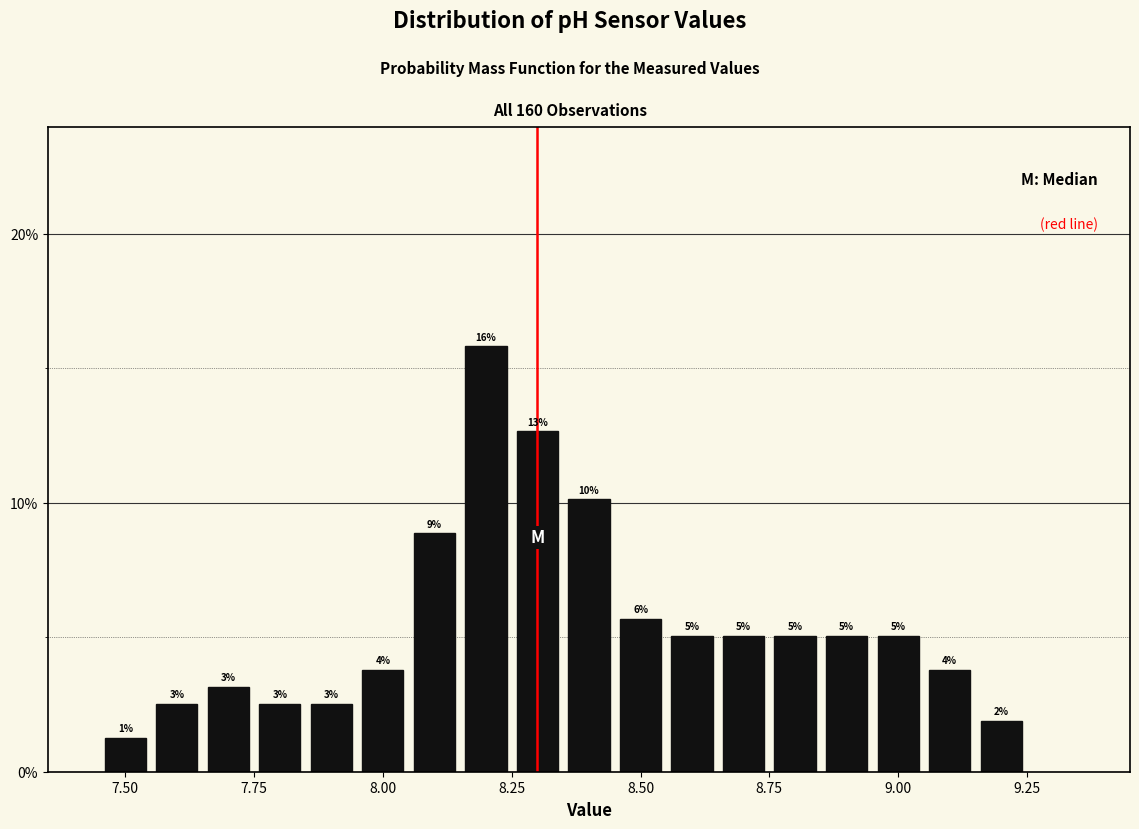

Read against the x-axis, roughly where is the centre of the tallest bar?

8.20